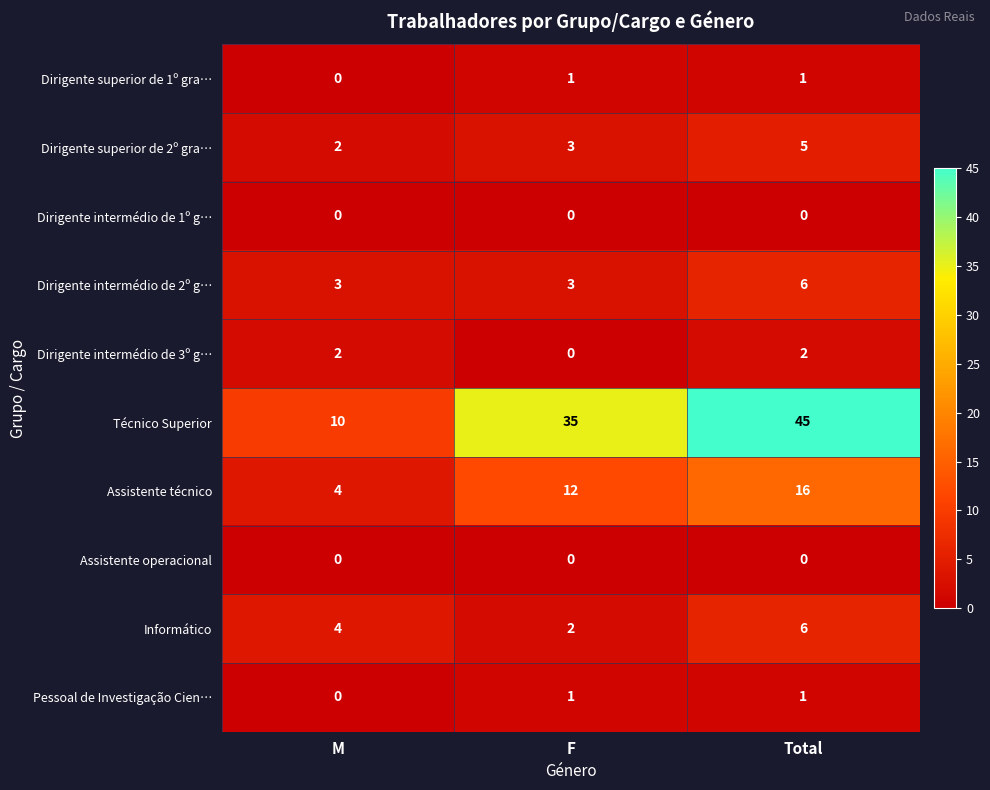

What is the sum of the Dirigente superior de 2º gra… values at Total and M?

7